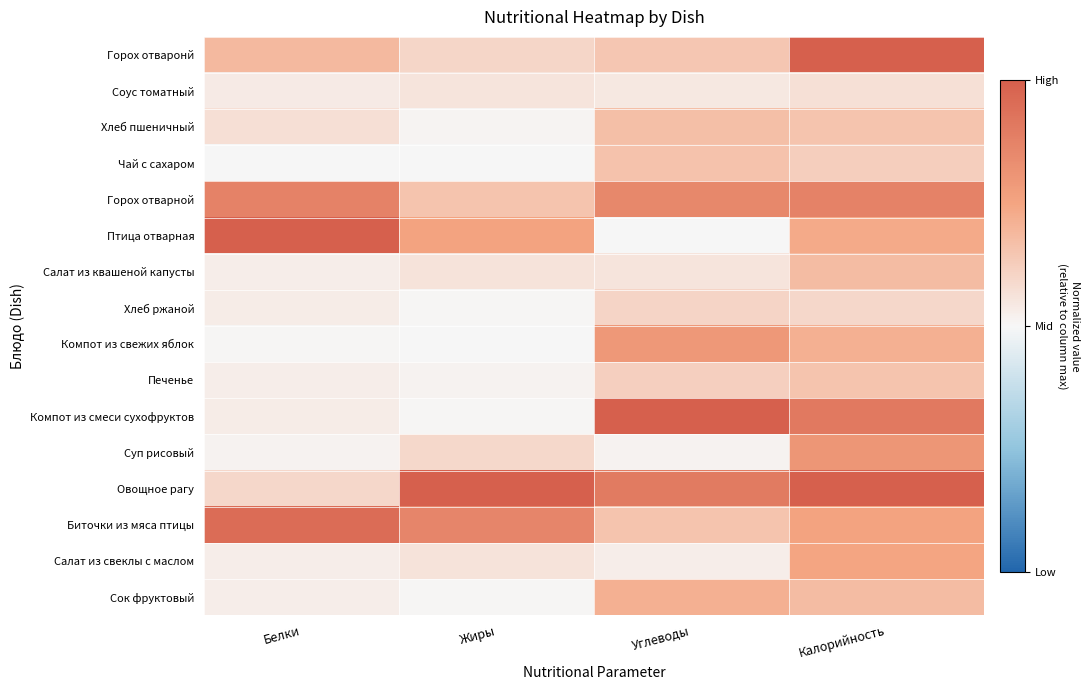

What is the total value across all series at Белки?

3.8